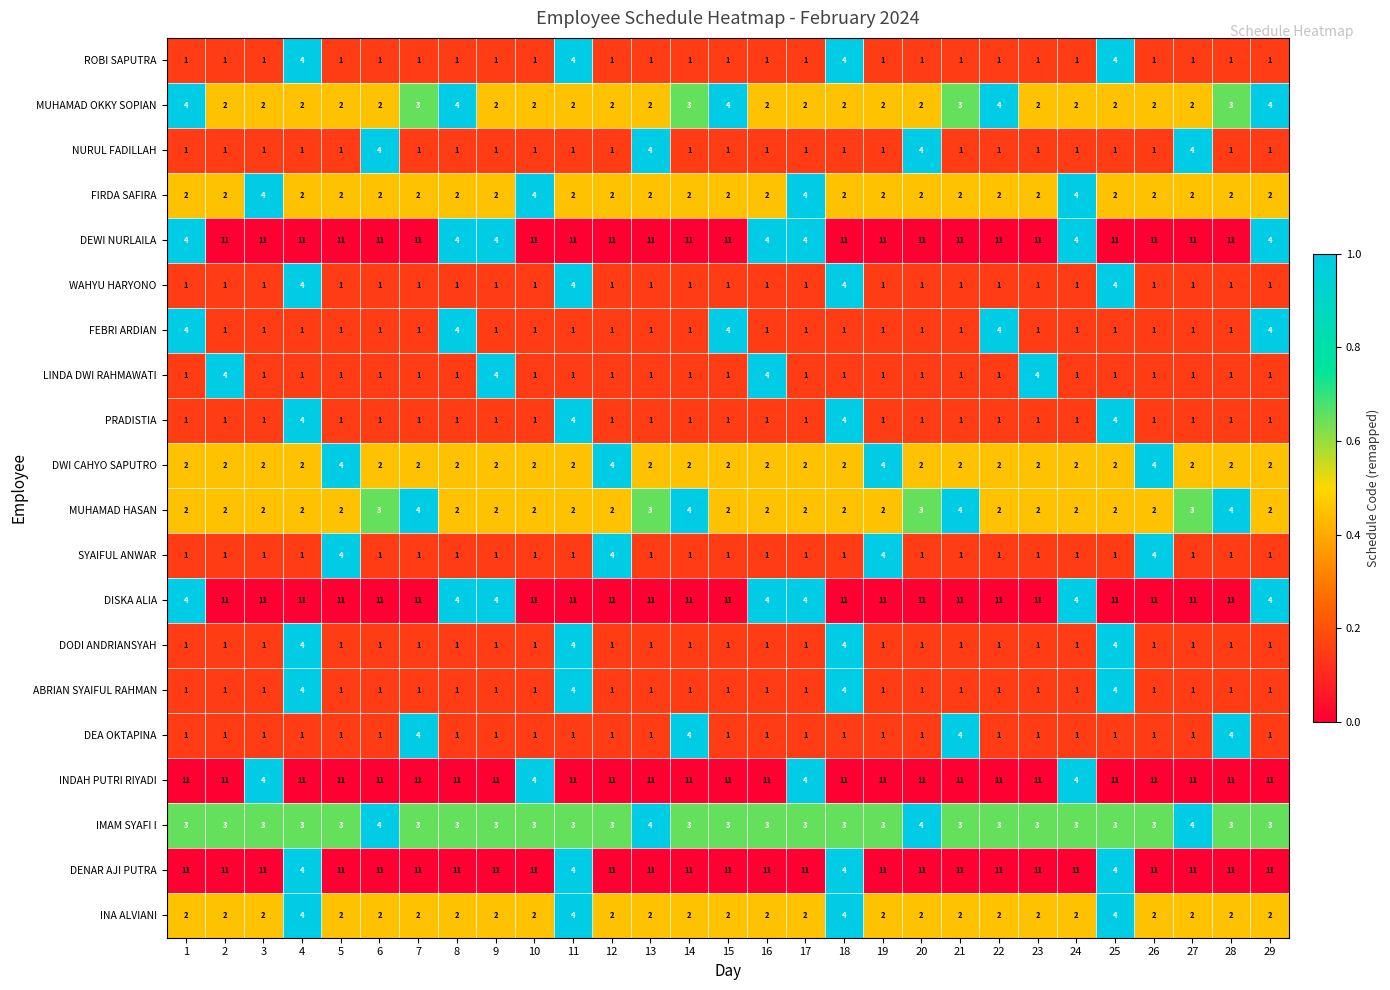

True or false: DENAR AJI PUTRA has a value of 4 at 11.

True